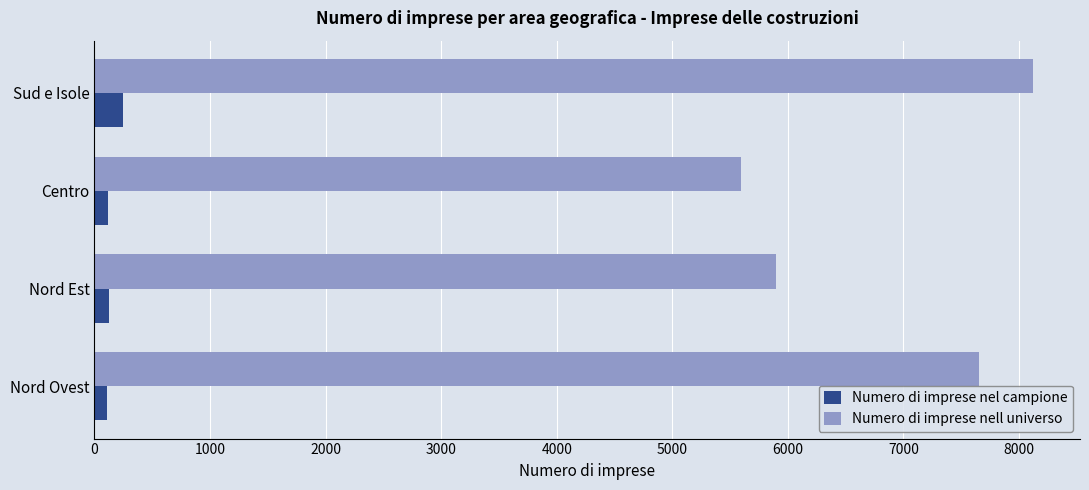

What is the difference between the maximum and second lowest values in the Numero di imprese nel campione series?

130